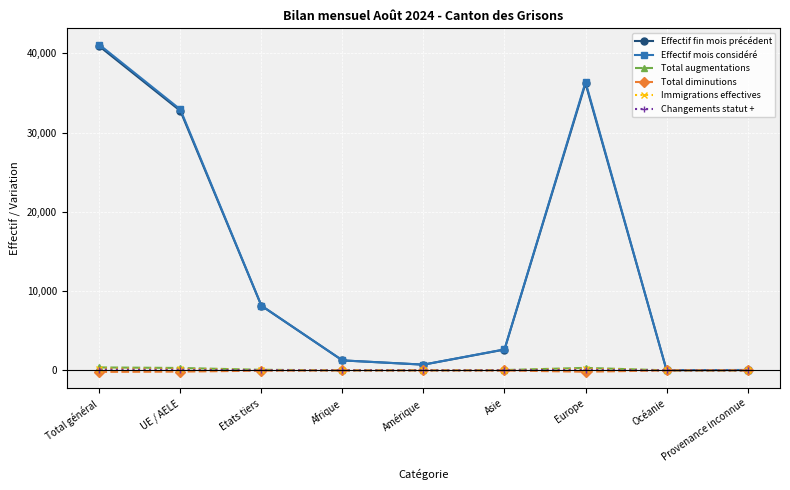

What is the label of the 6th point from the left?

Asie